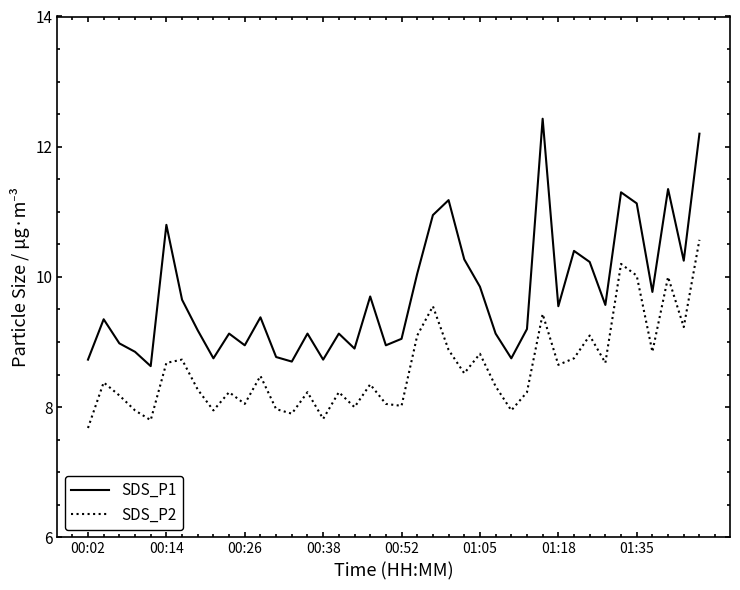

How many interior local valleys does the SDS_P1 series have?

12